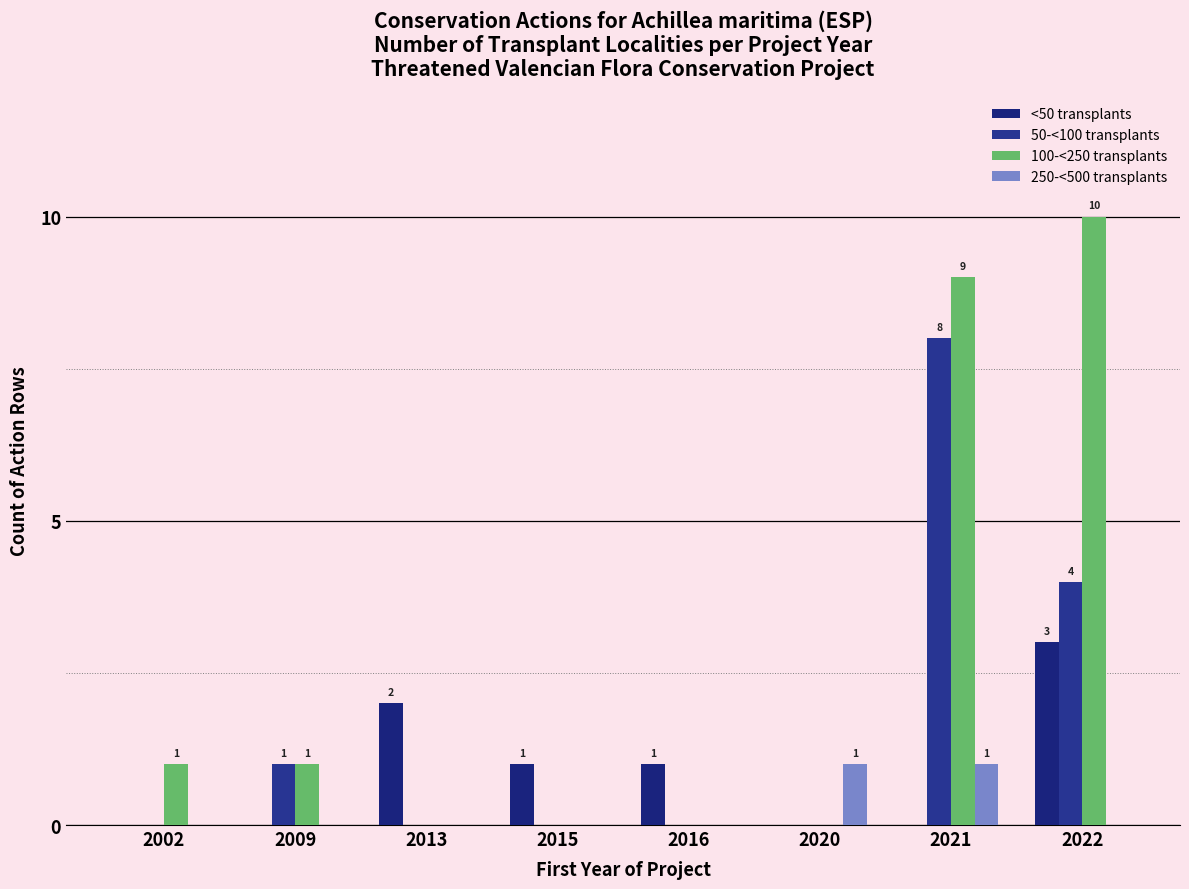

What is the value of the 50-<100 transplants bar at the 7th from the left?

8